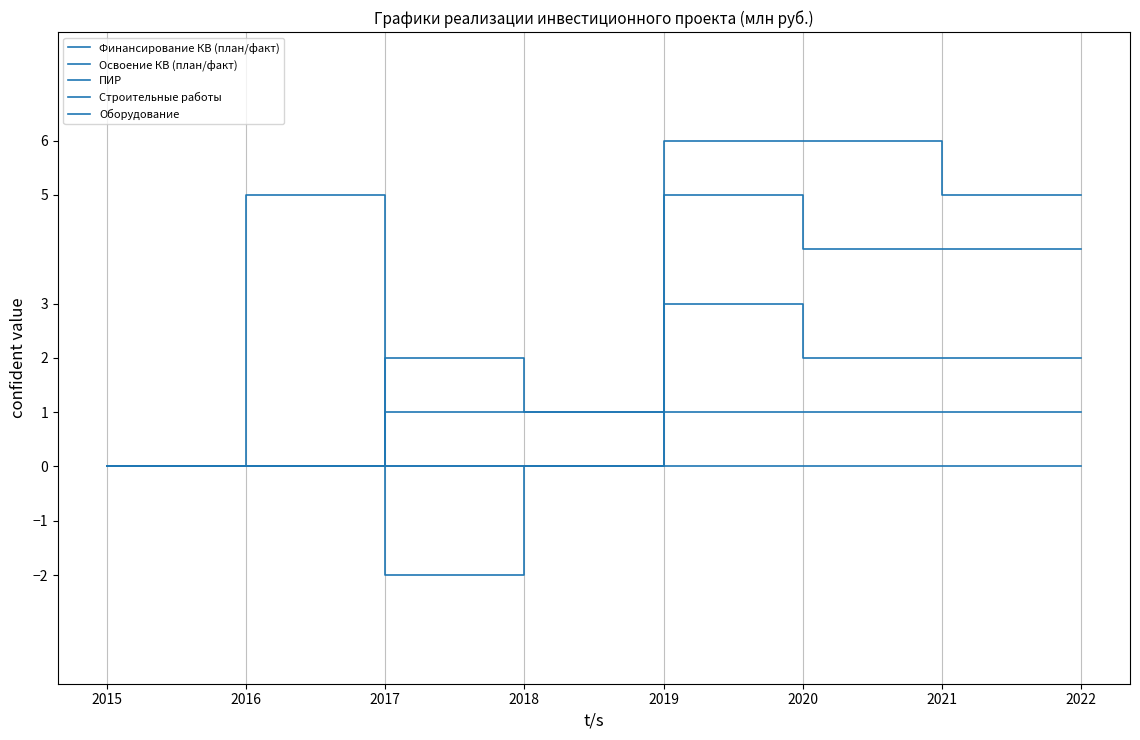

What are all the series names shown in the legend?

Финансирование КВ (план/факт), Освоение КВ (план/факт), ПИР, Строительные работы, Оборудование